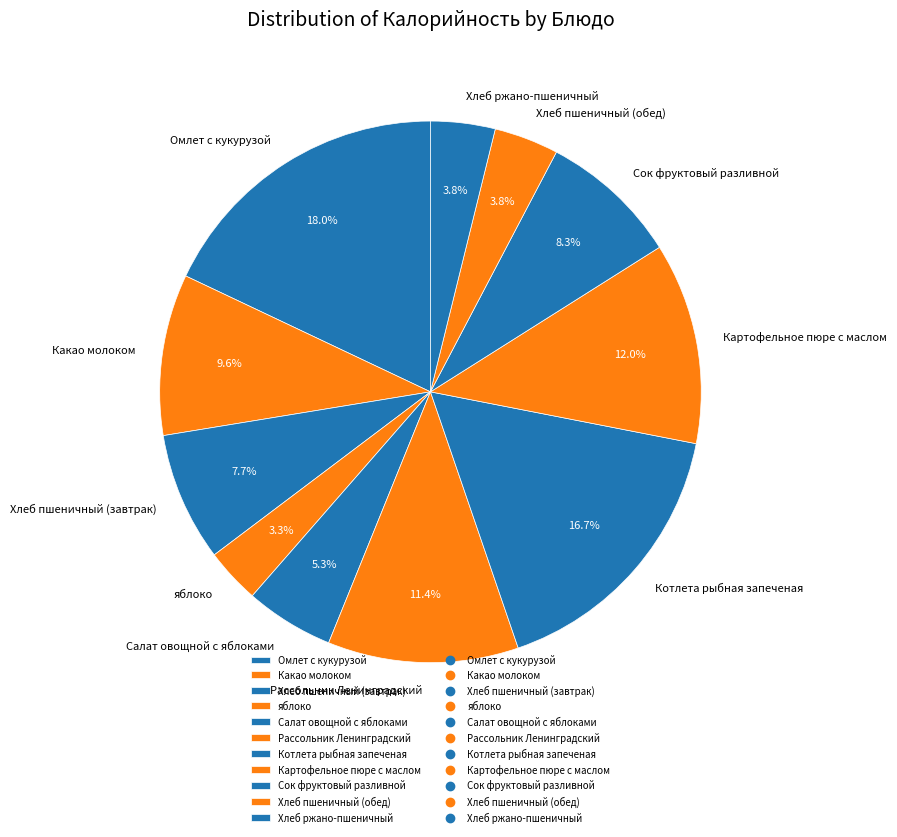

To the nearest percent, what is the difference between the largest and smallest slice percentages?

15%